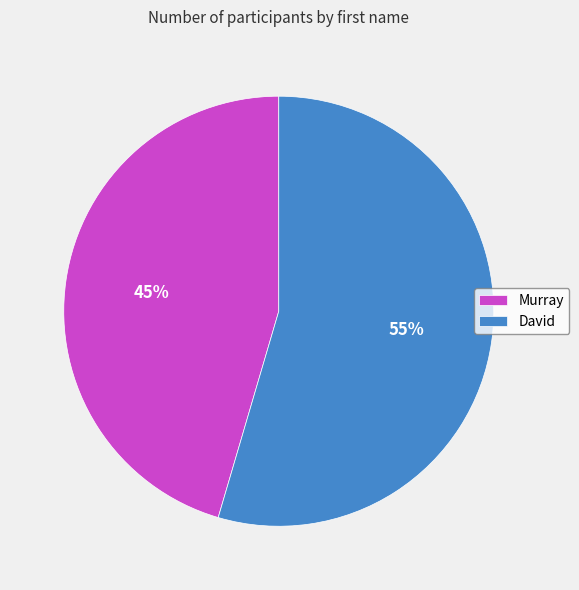

Which slice is the largest?

David